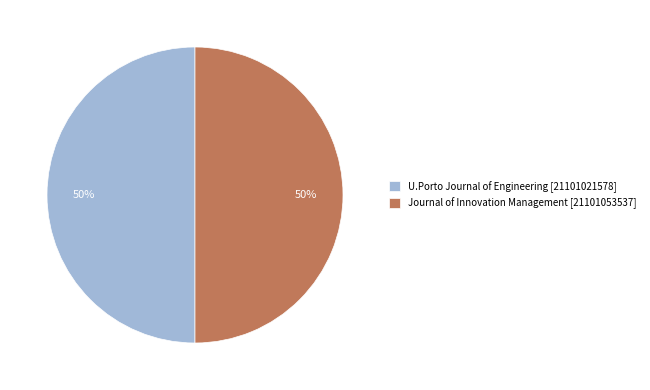

What is the ratio of the value at U.Porto Journal of Engineering to the value at Journal of Innovation Management?

1.0